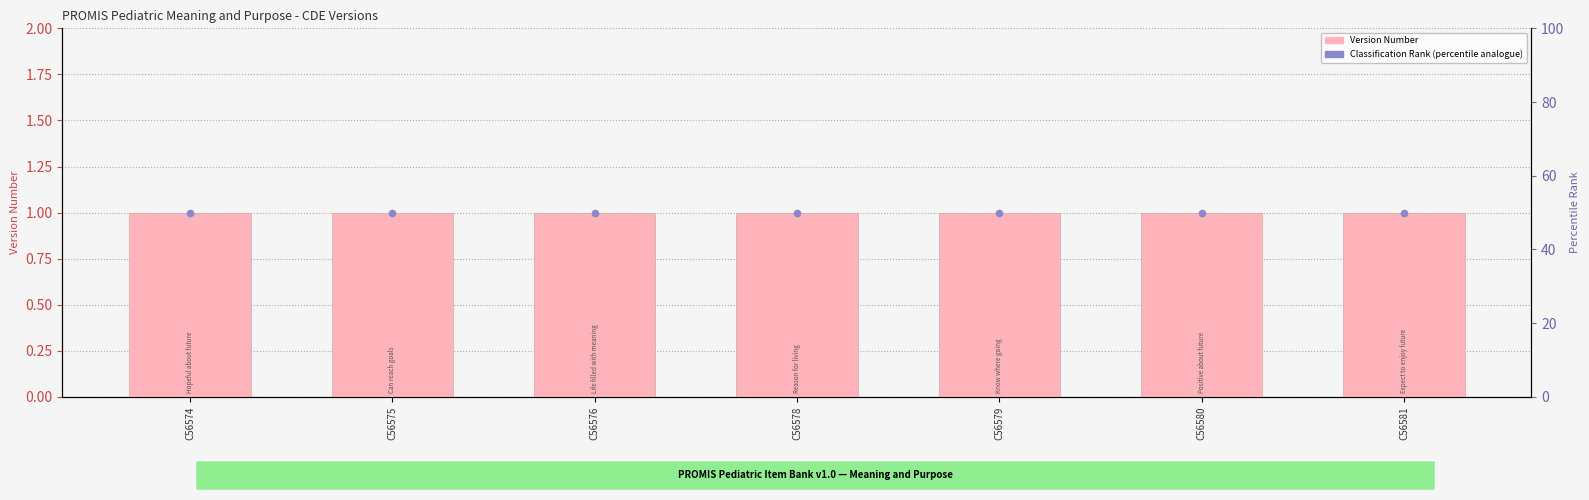

Which series has the largest total across all categories?

Classification Rank